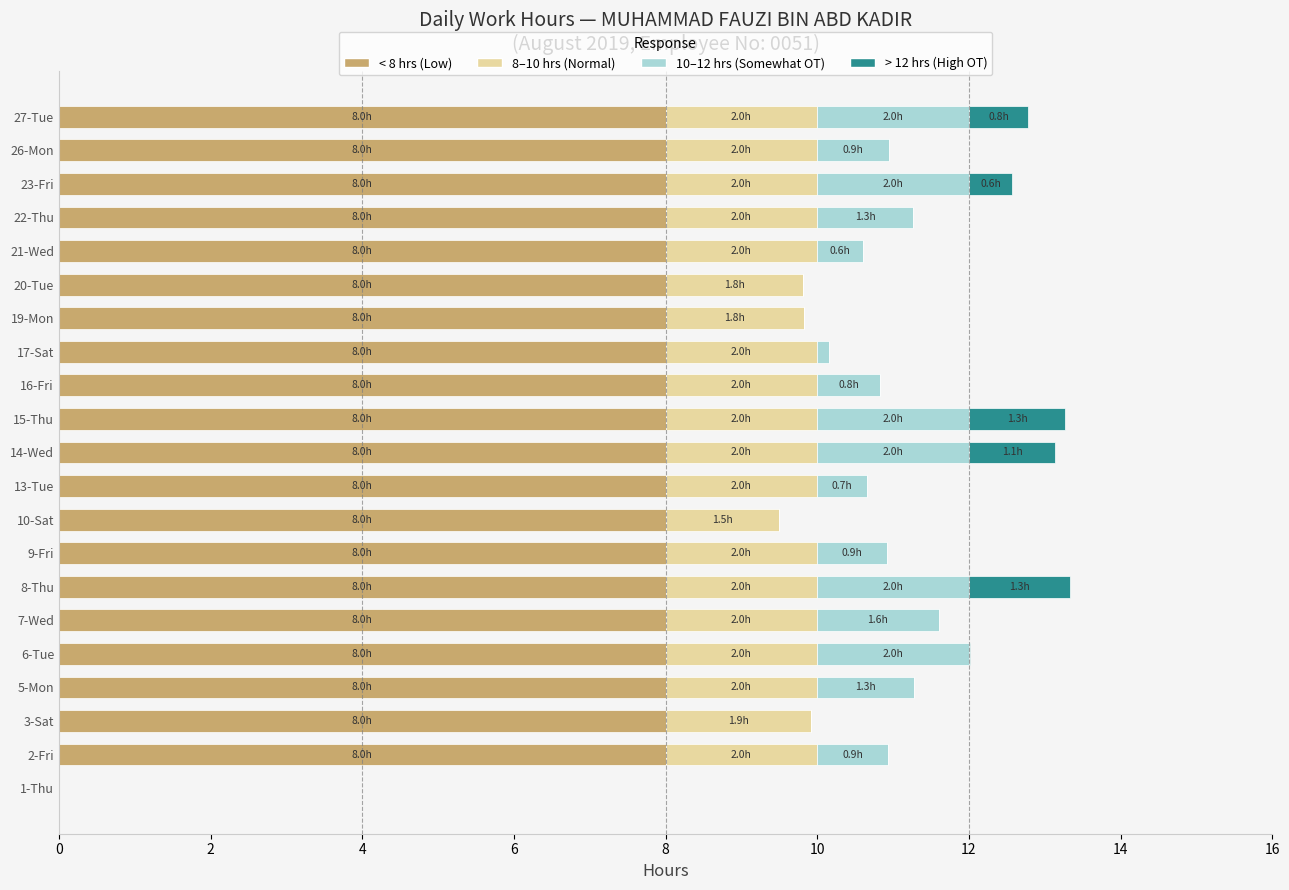

What is the sum of all < 8 hrs (Low) values?

160.0